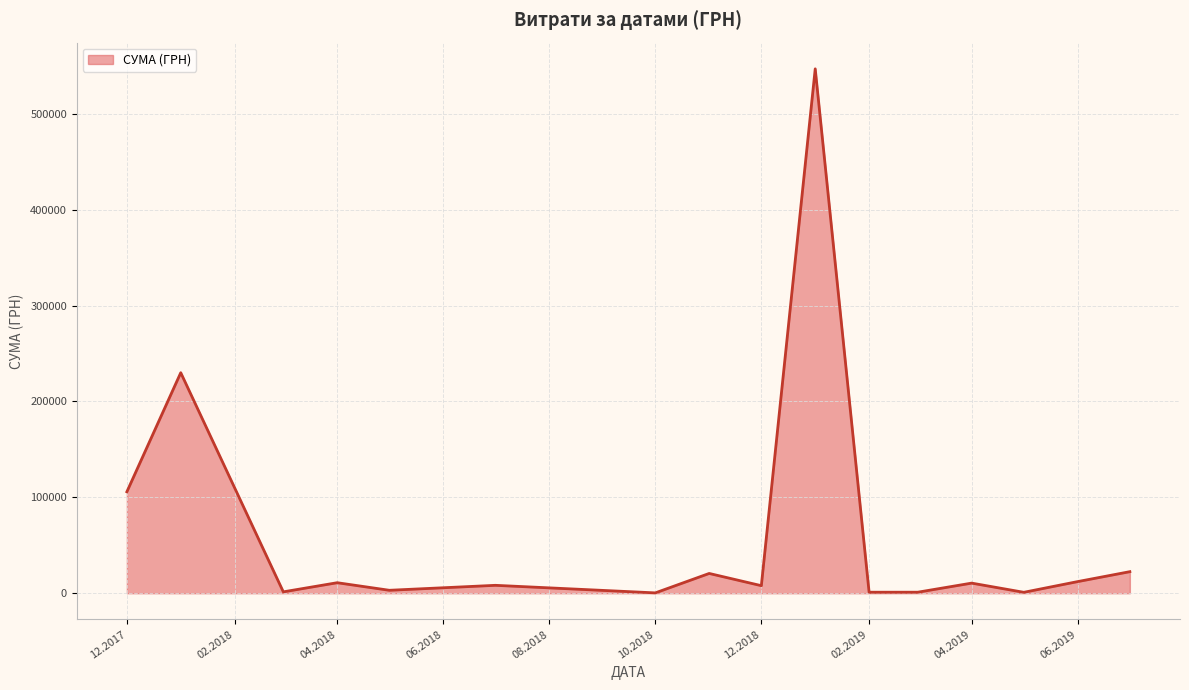

What is the difference between the maximum and minimum values?

546569.7